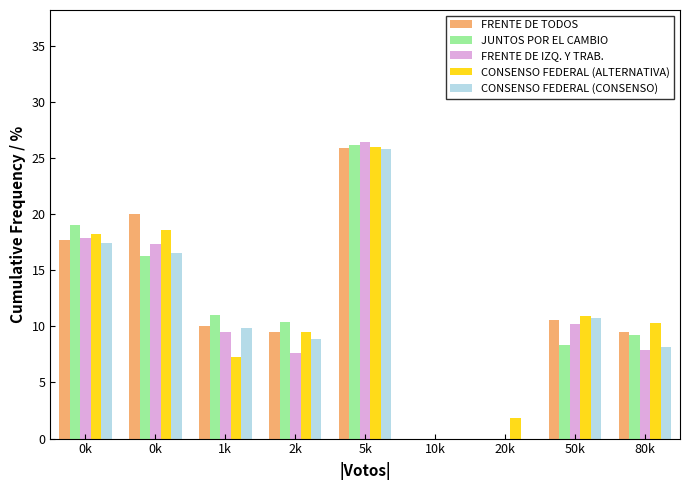

Count the number of categories in the chart.

9